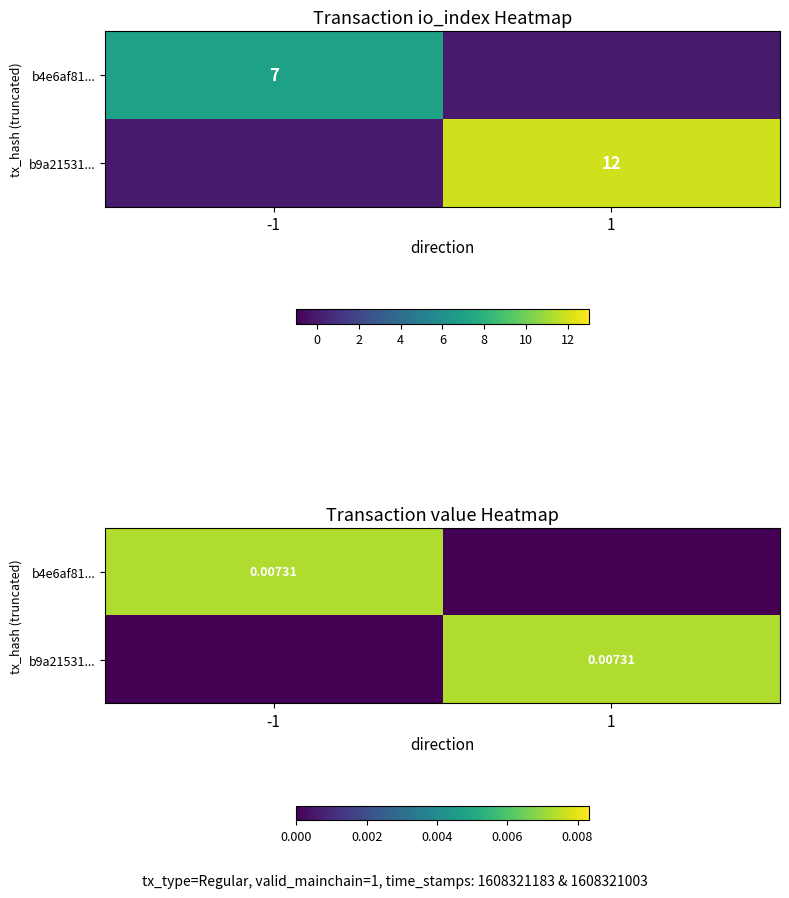

Which has a higher value, -1 or 1?

-1